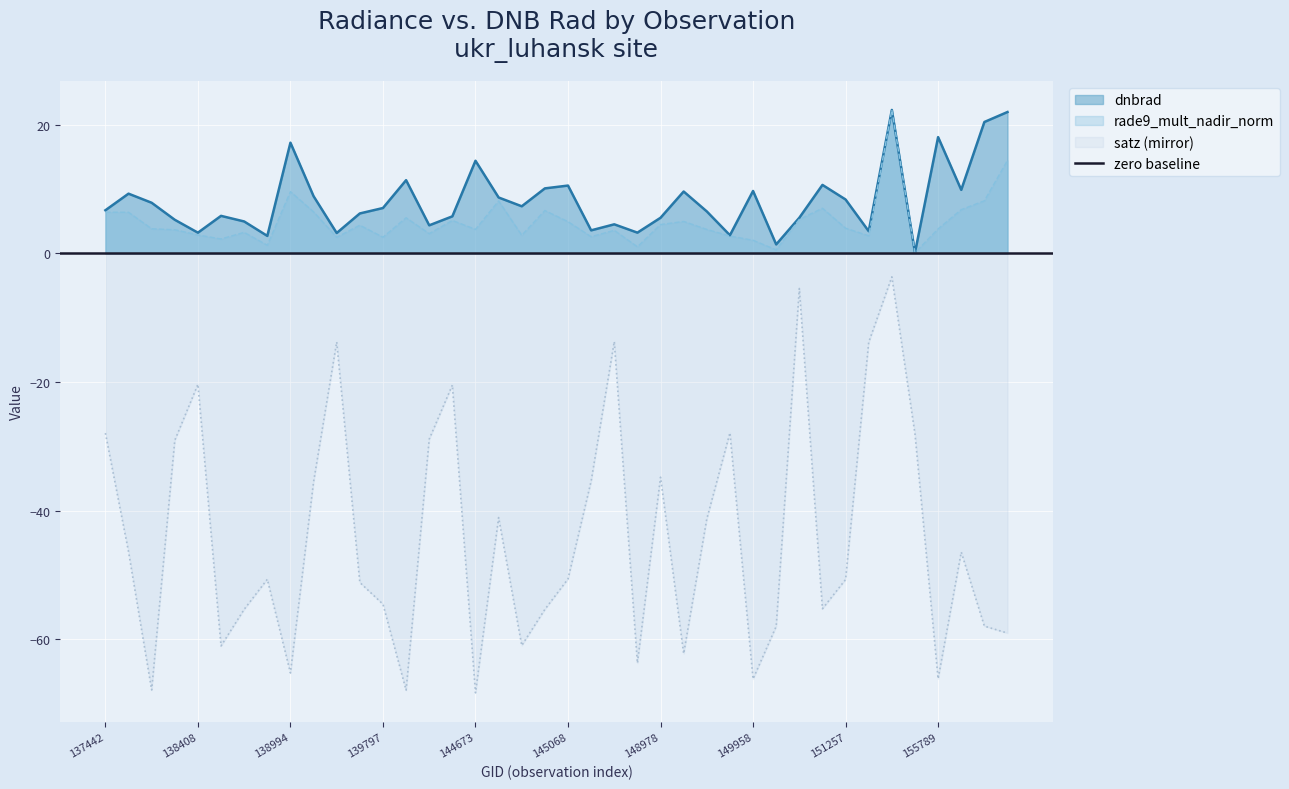

True or false: satz (mirror) and dnbrad intersect in this chart.

False